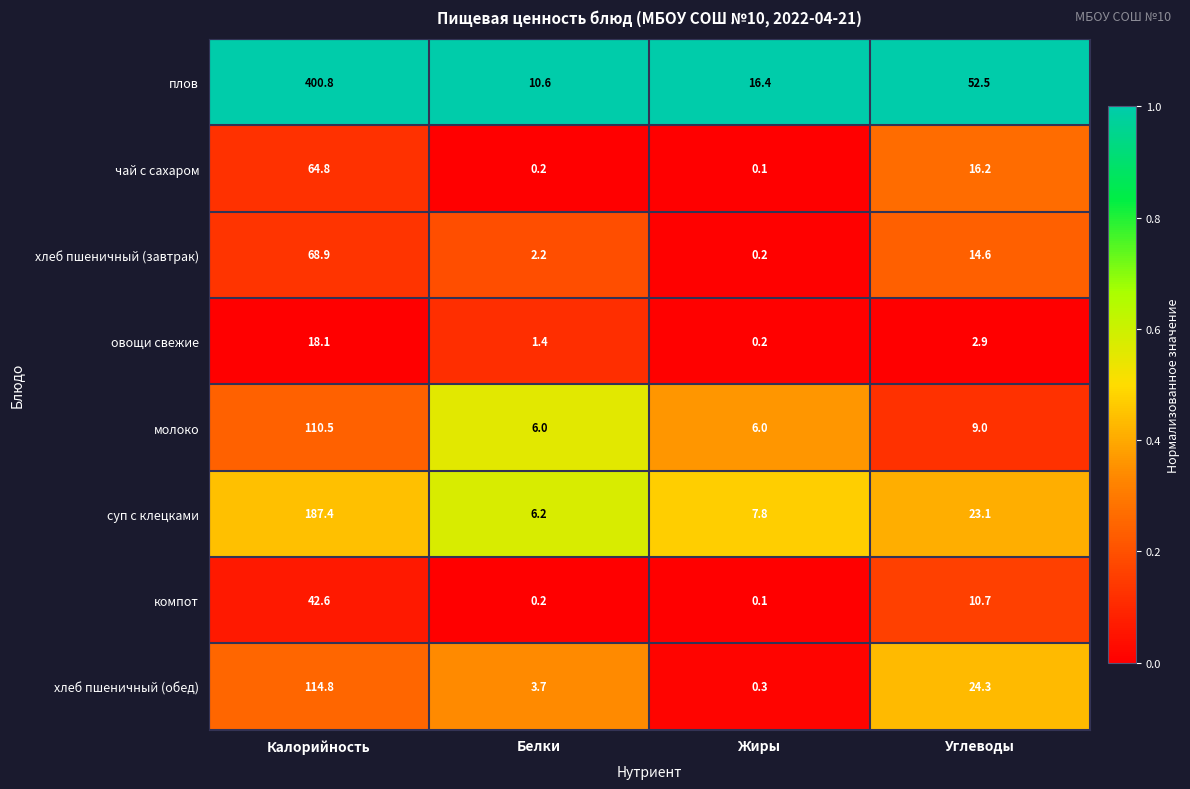

The суп с клецками series shows 23.1 at Углеводы. True or false?

True